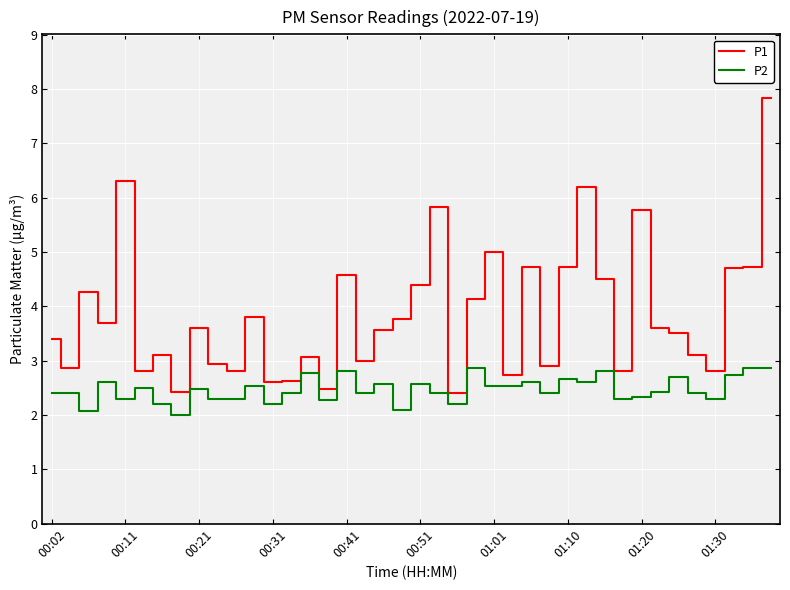

What is the difference between the maximum and minimum values in the P1 series?

5.4